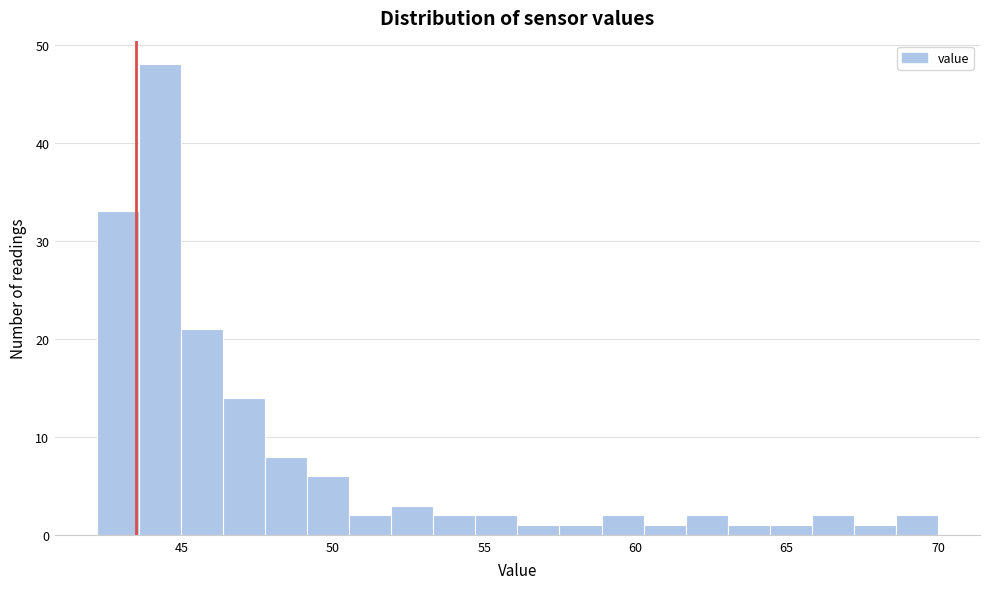

Around what value on the x-axis is the tallest bar? Give the approximate position of its centre, as read against the axis.

44.5